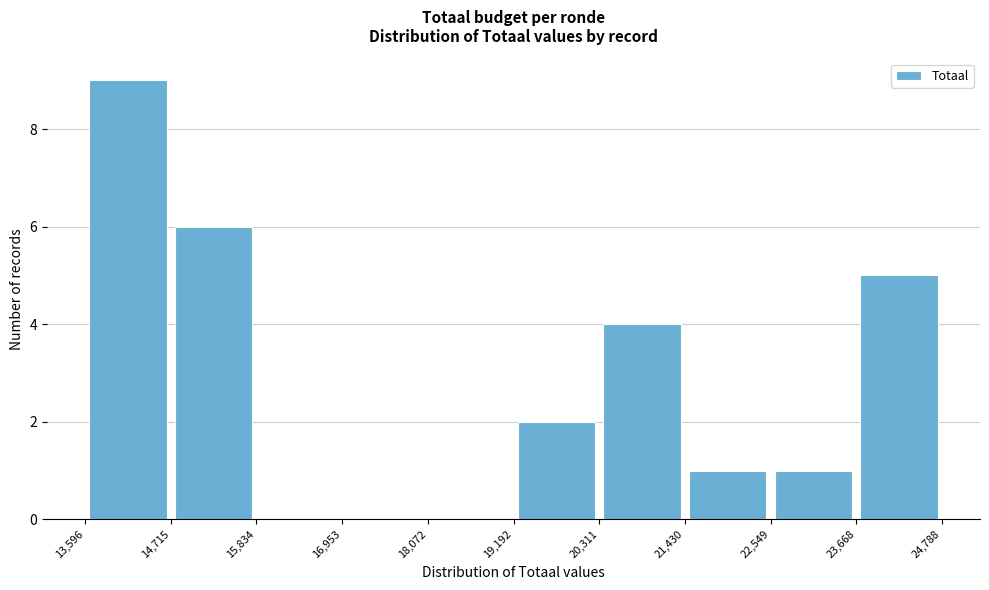

How tall is the bar that spans 19,192 to 20,311 on the x-axis? The values are not printed on the chart, so give them approximately, as read against the axis.

2